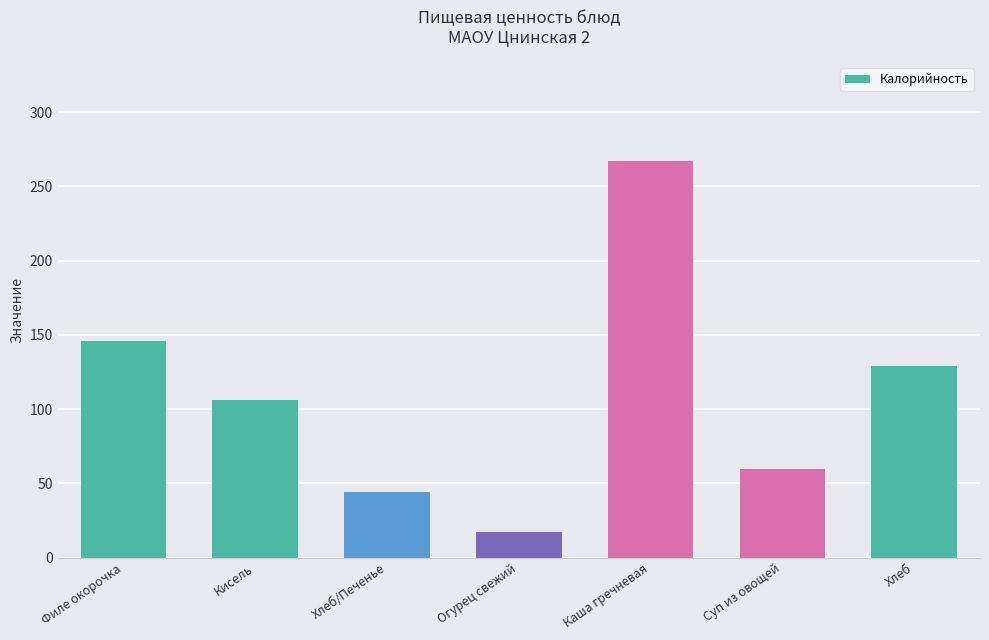

Are the bars horizontal?

No